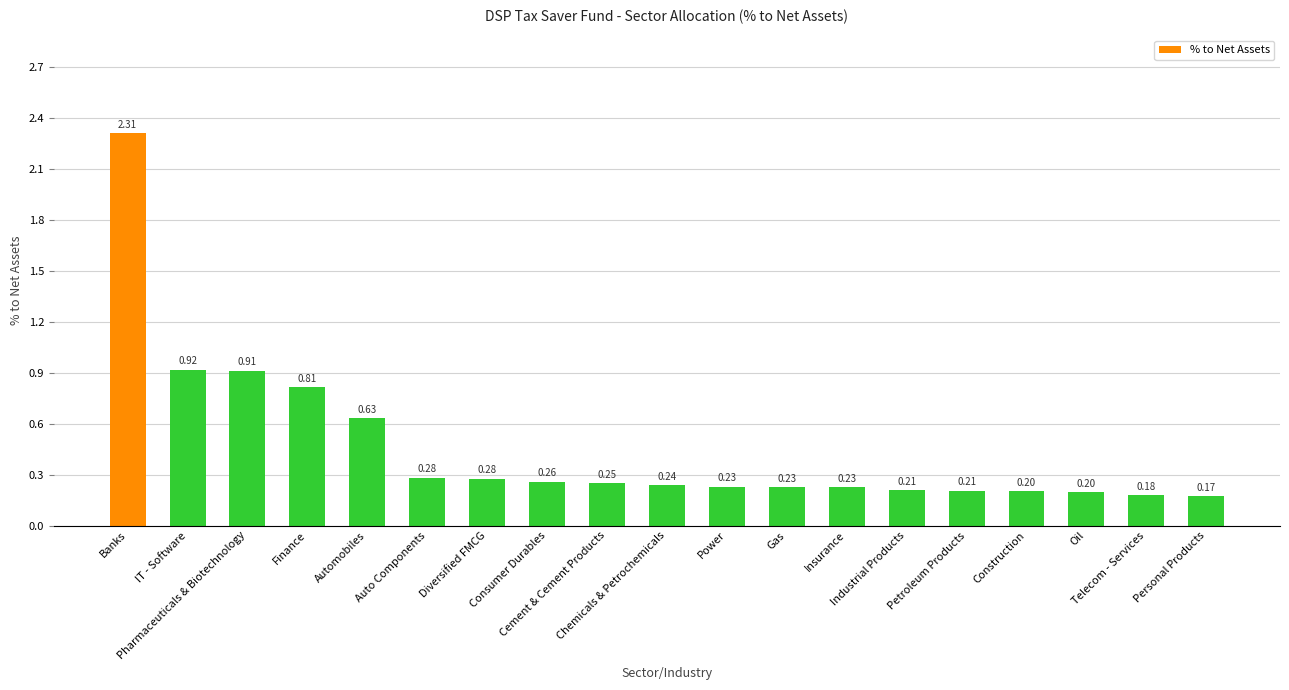

What is the label of the 9th bar from the right?

Power